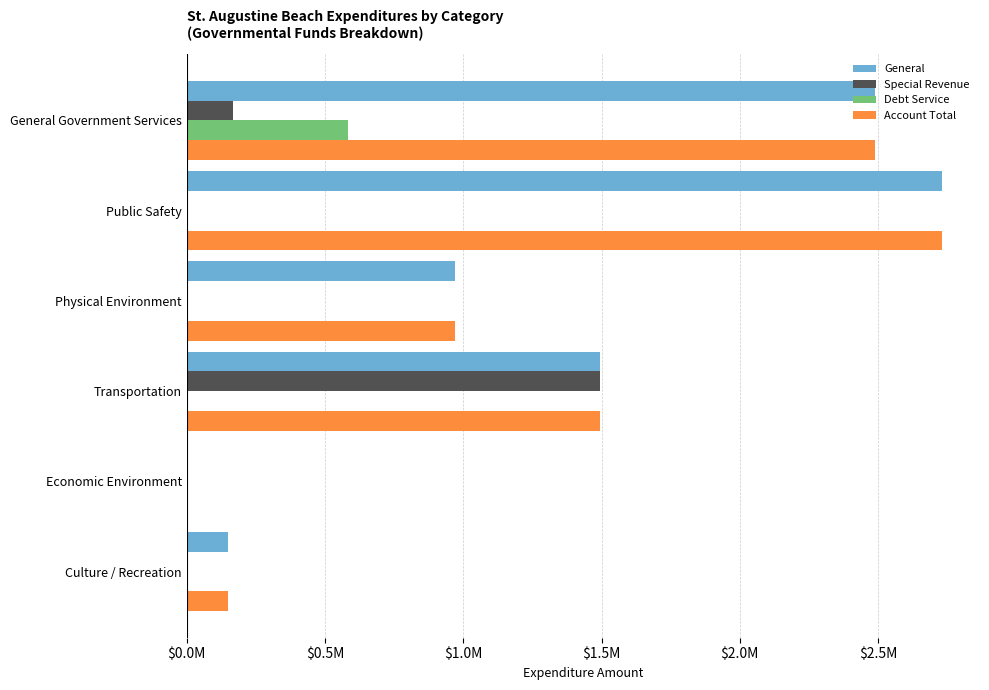

What are all the series names shown in the legend?

General, Special Revenue, Debt Service, Account Total